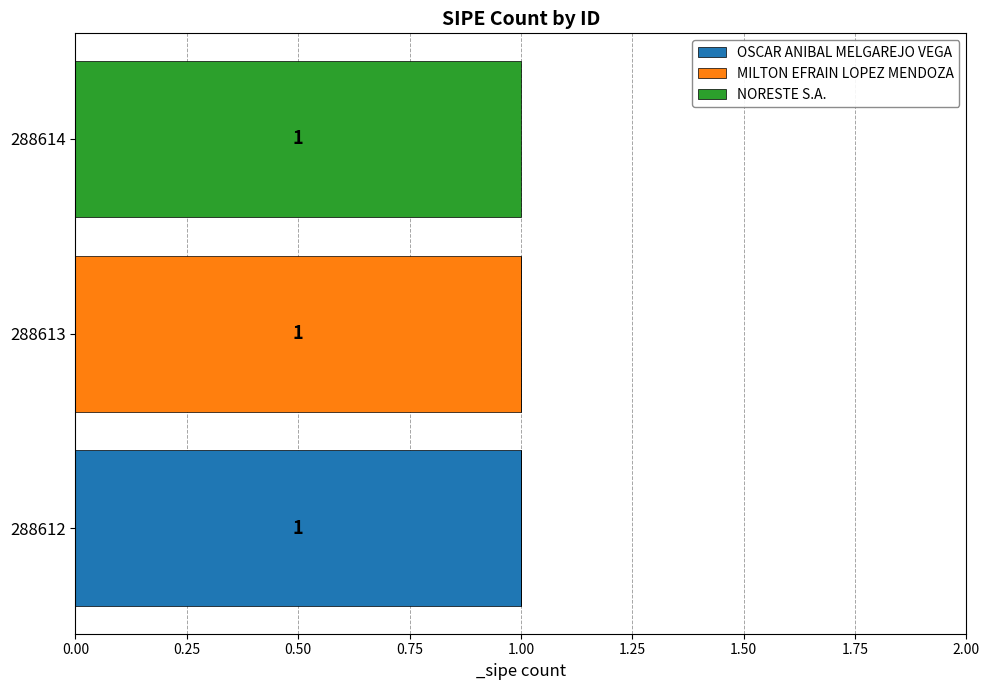

The value of OSCAR ANIBAL MELGAREJO VEGA at 288612 is 1. True or false?

True